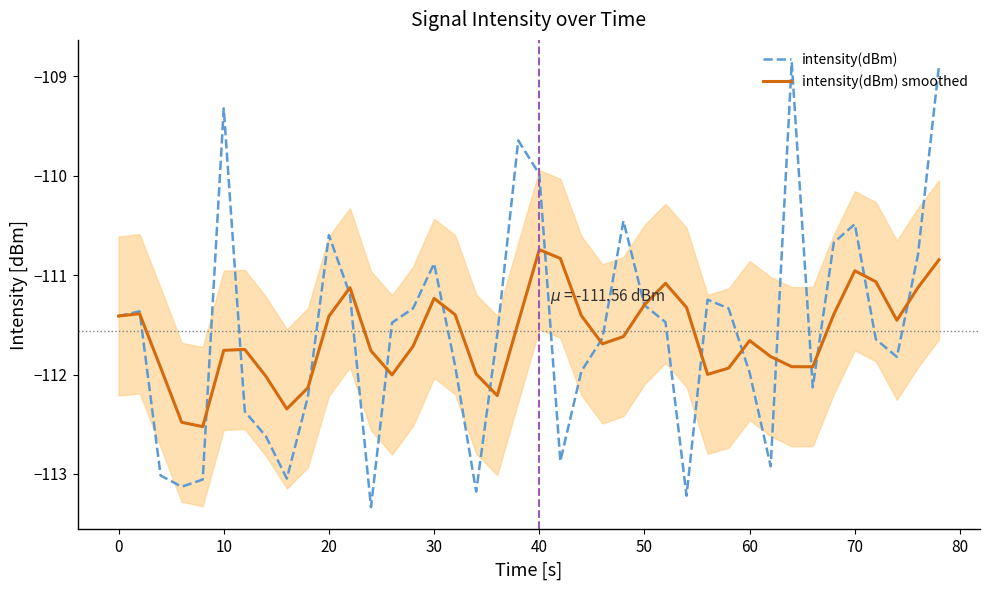

Which series has the widest spread of values?

intensity(dBm)